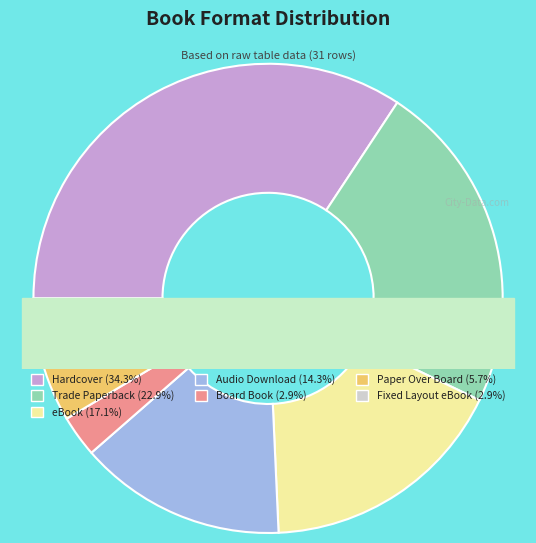

To the nearest percent, what percentage of the pie is eBook?

17%